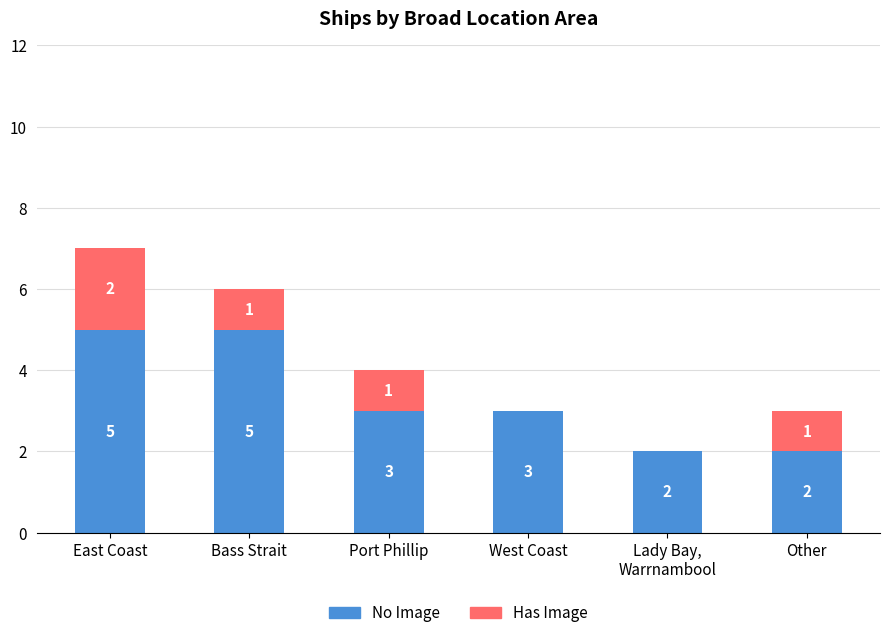

True or false: No Image has a value of 3 at Port Phillip.

True